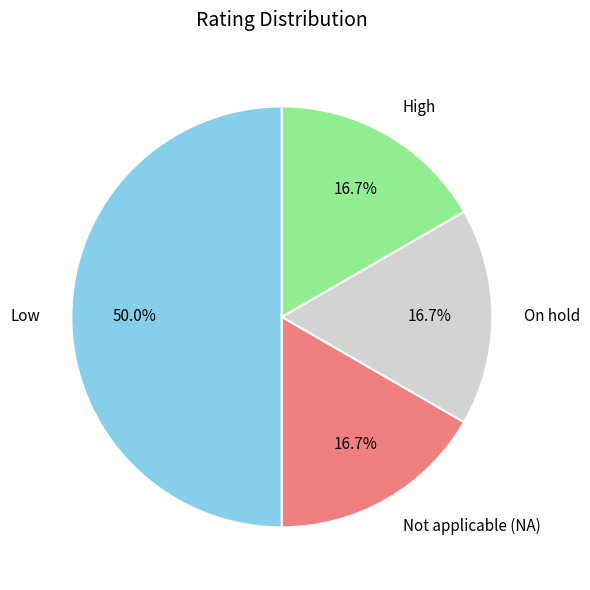

How much of the chart is everything except Not applicable (NA)?

83.3%